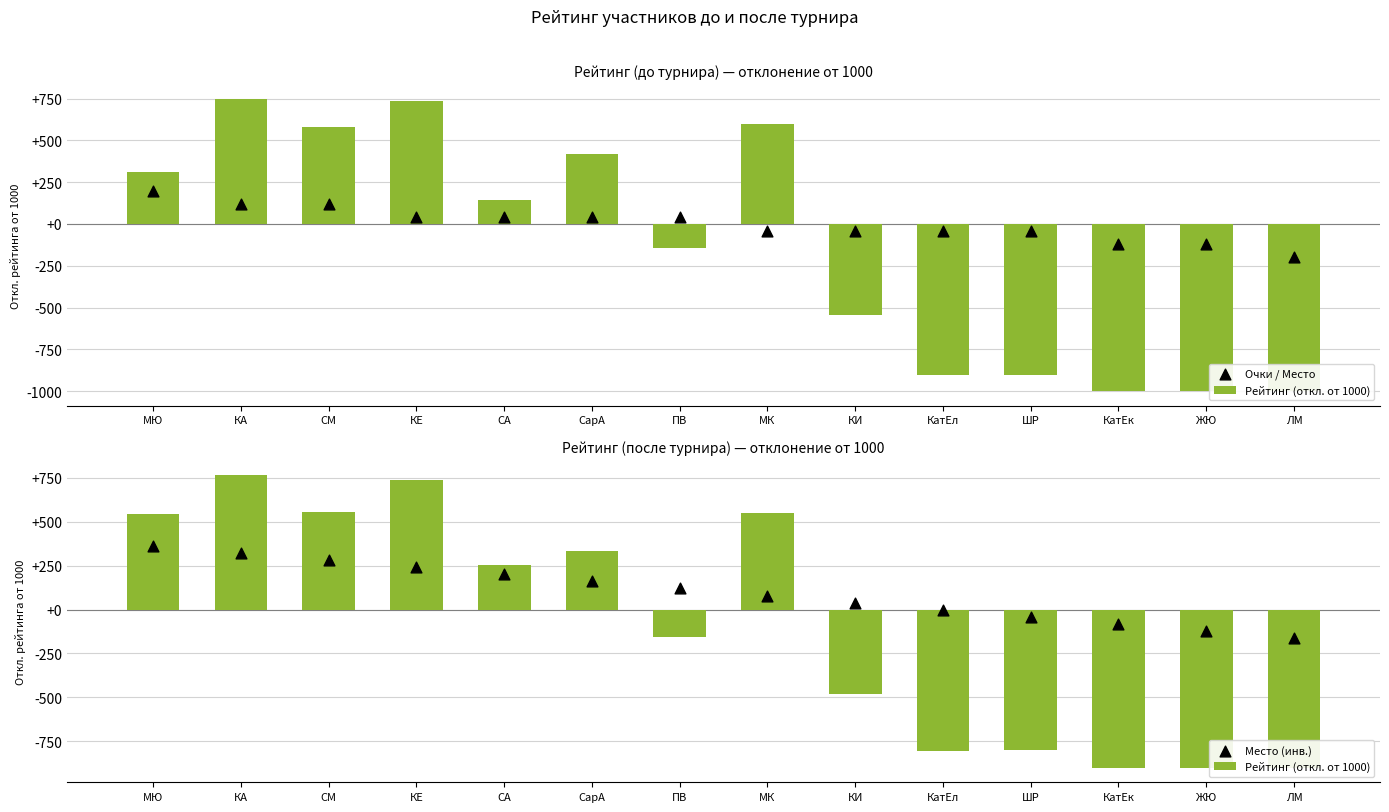

At how many categories does at least one series exceed -369?

14